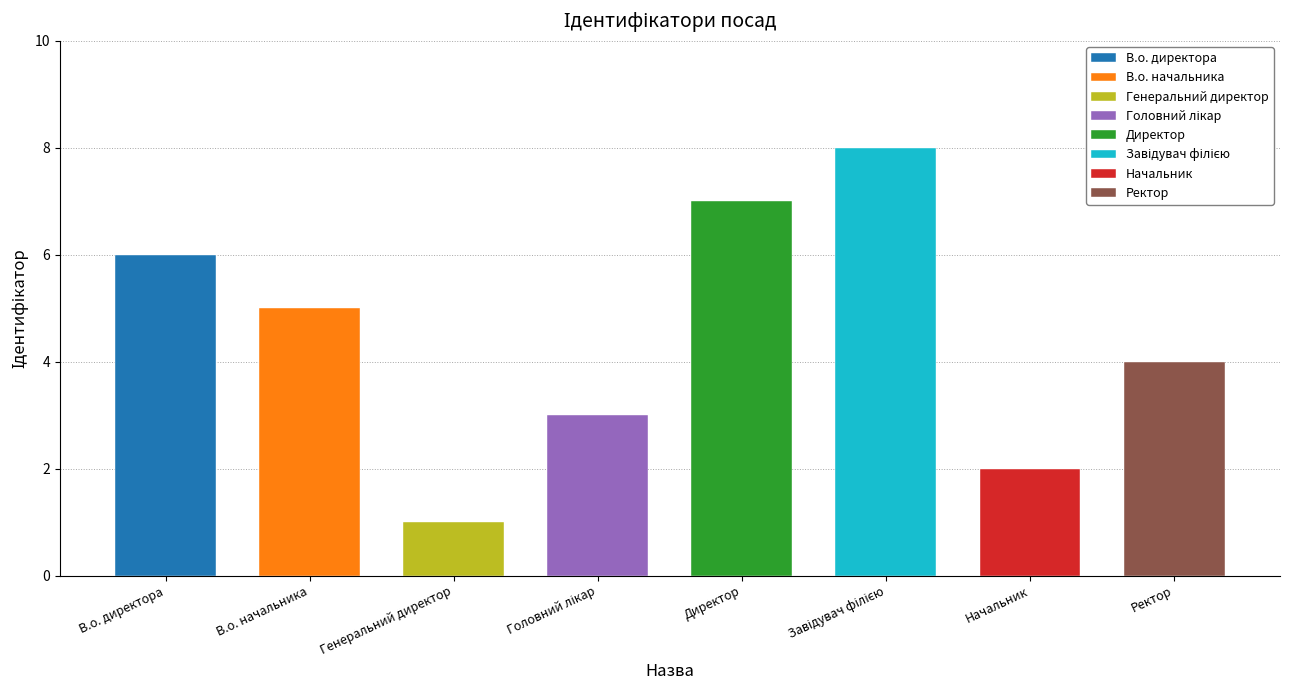

What is the difference between the second highest and minimum values?

6